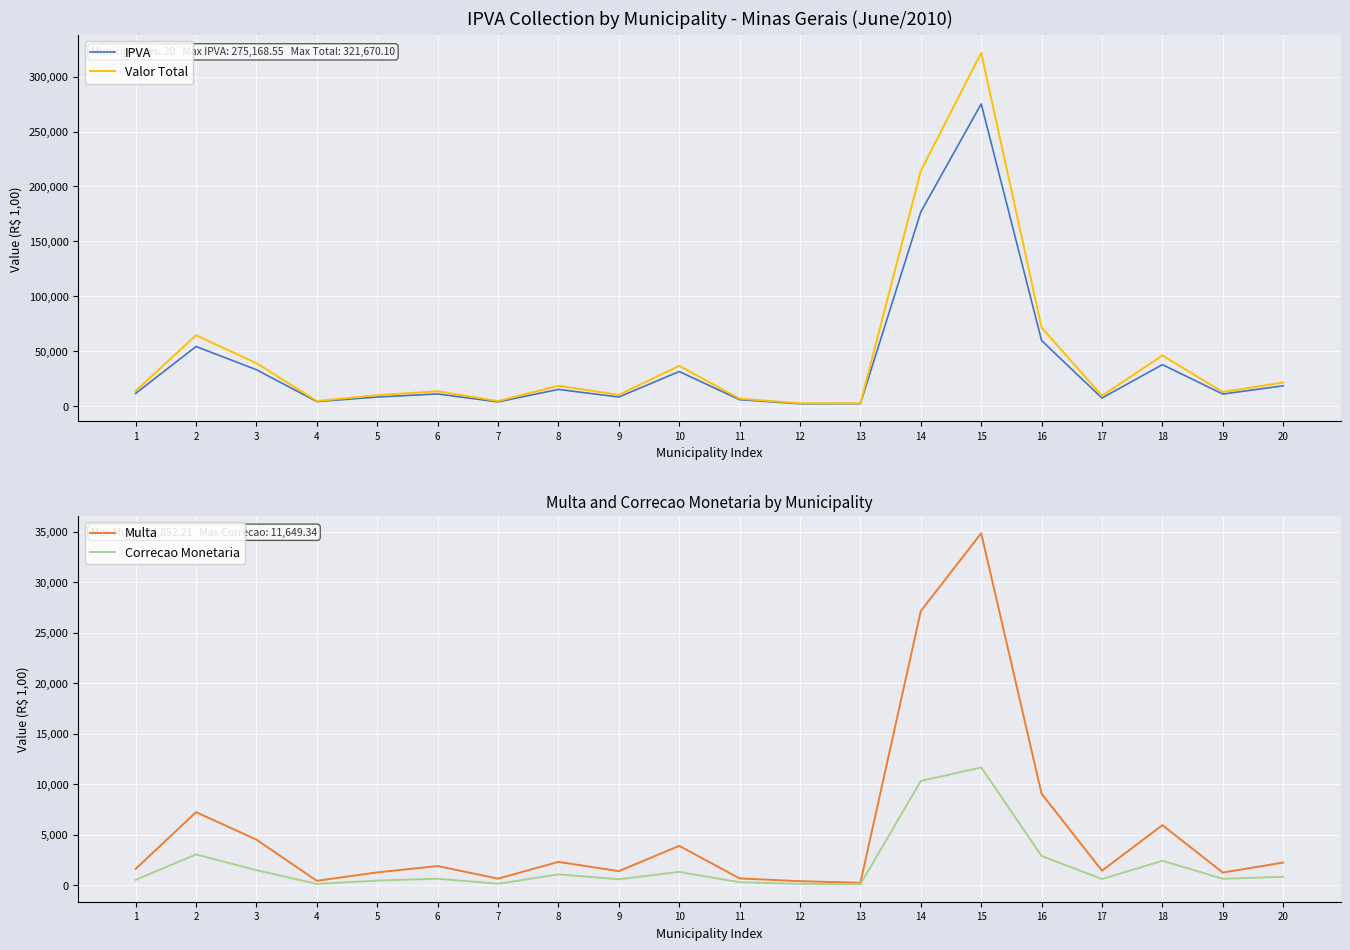

At which label does Correcao Monetaria reach its peak?

15